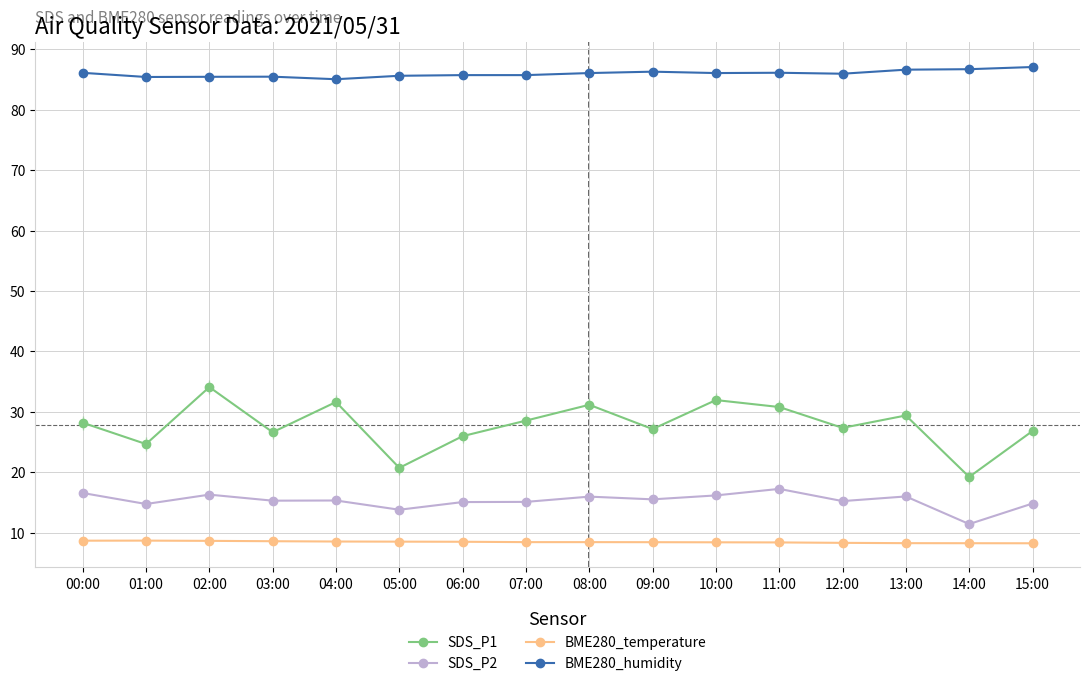

Which series has the widest spread of values?

SDS_P1